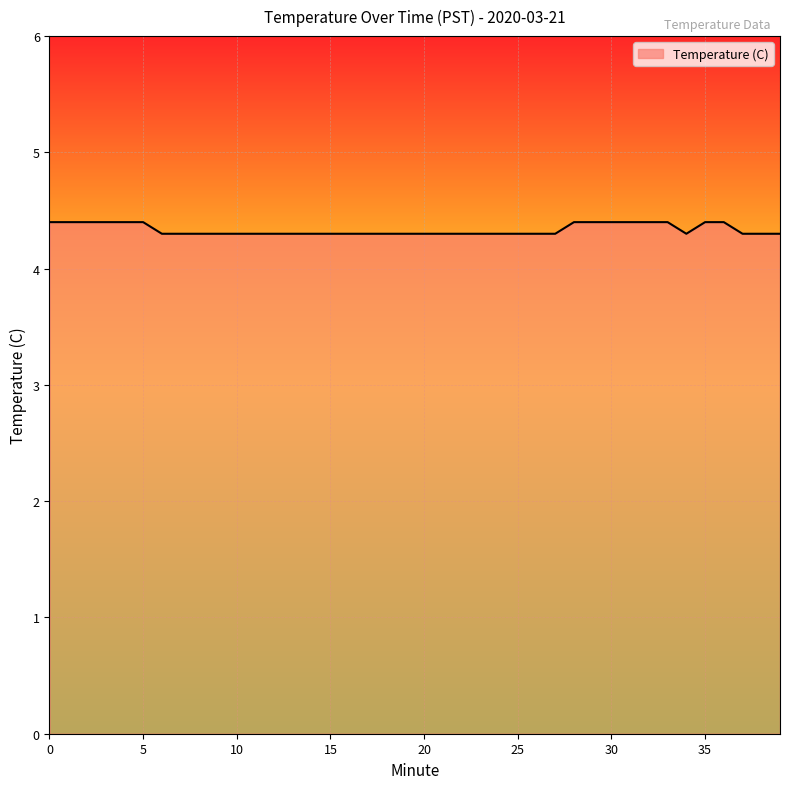

What is the maximum value shown in the chart?

4.4